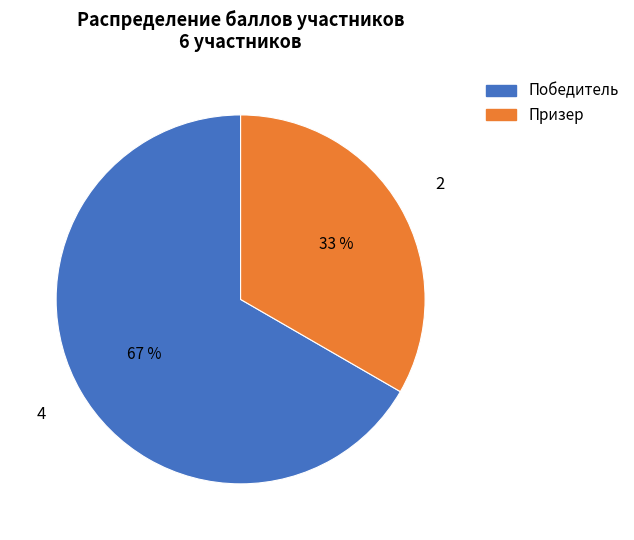

How many slices are in this pie chart?

2